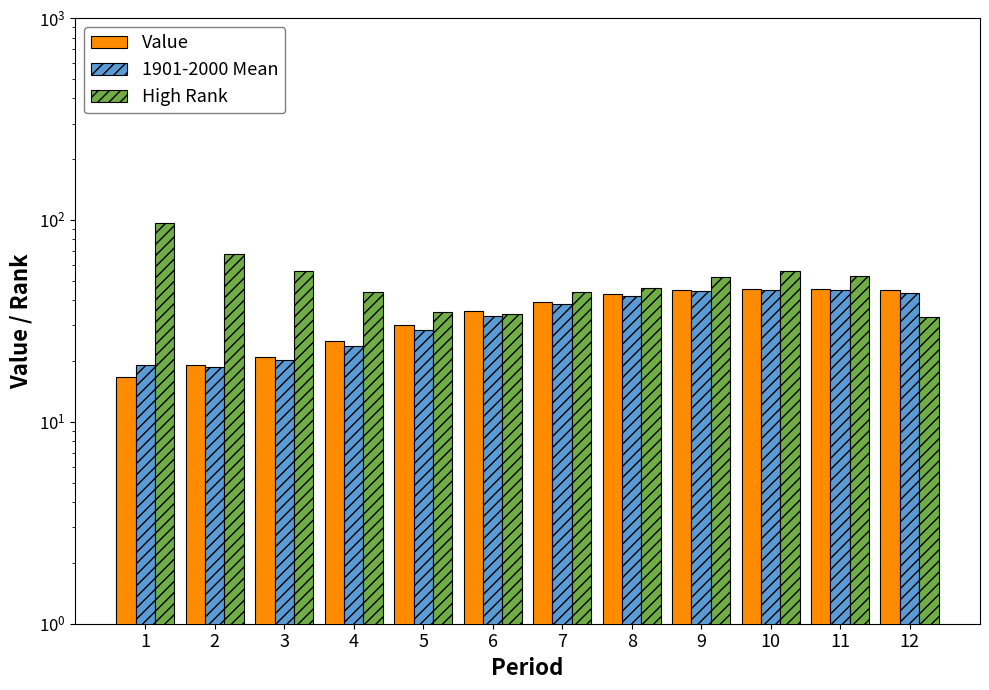

What is the sum of the Value values at 2 and 11?

64.6